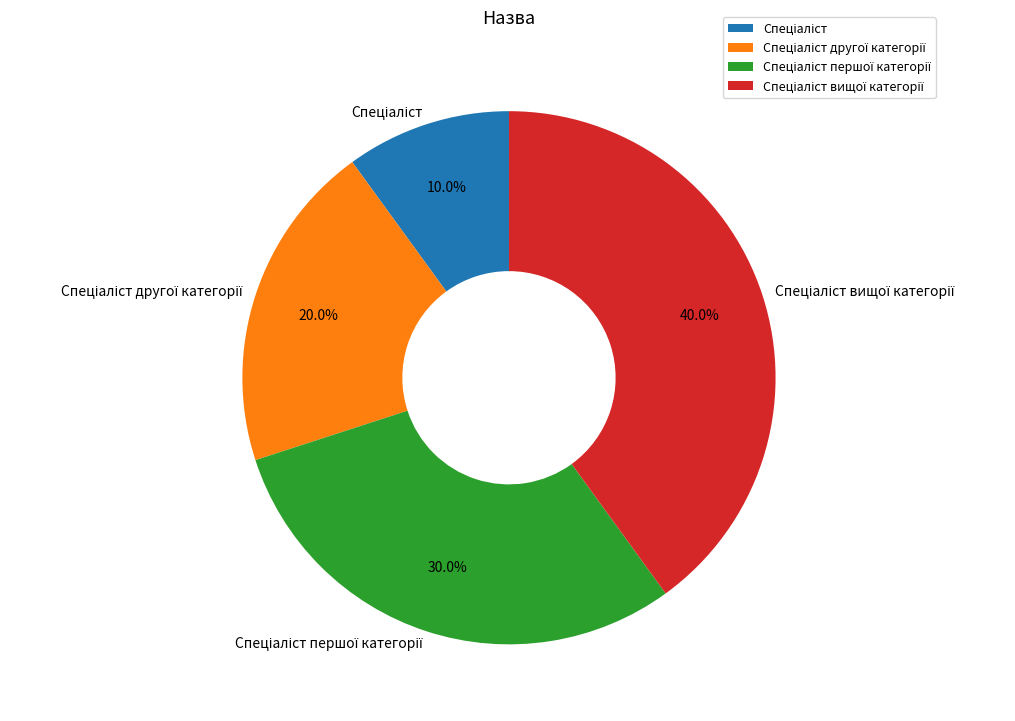

Is there any slice that represents more than half of the pie?

No